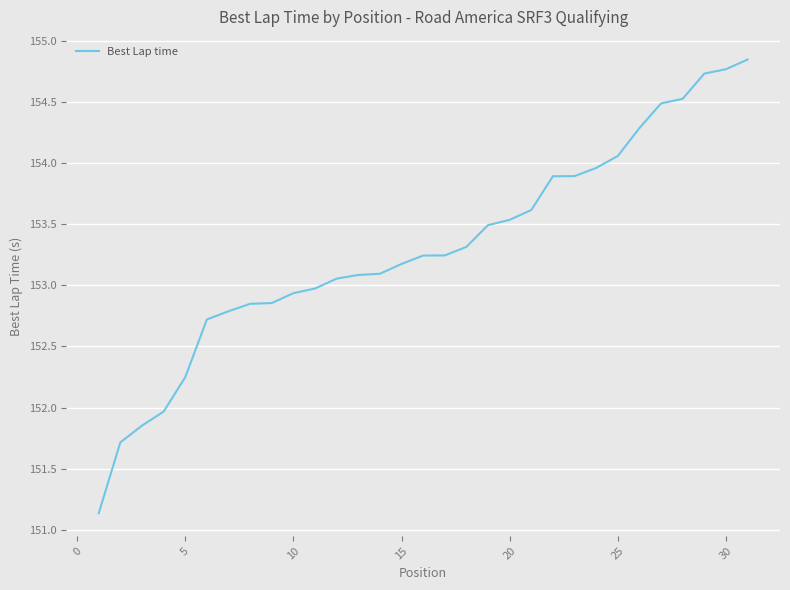

What is the minimum value shown in the chart?

151.1